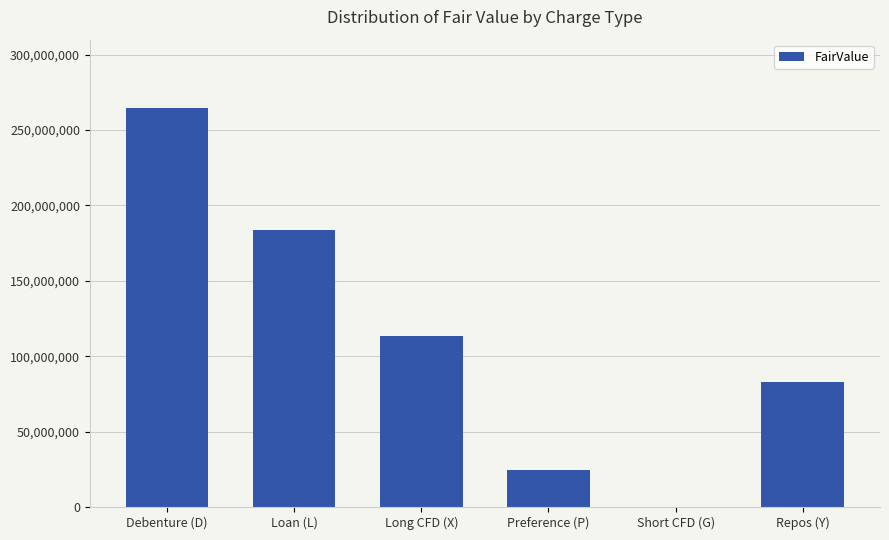

At which category does the chart reach its peak across all series?

Debenture (D)